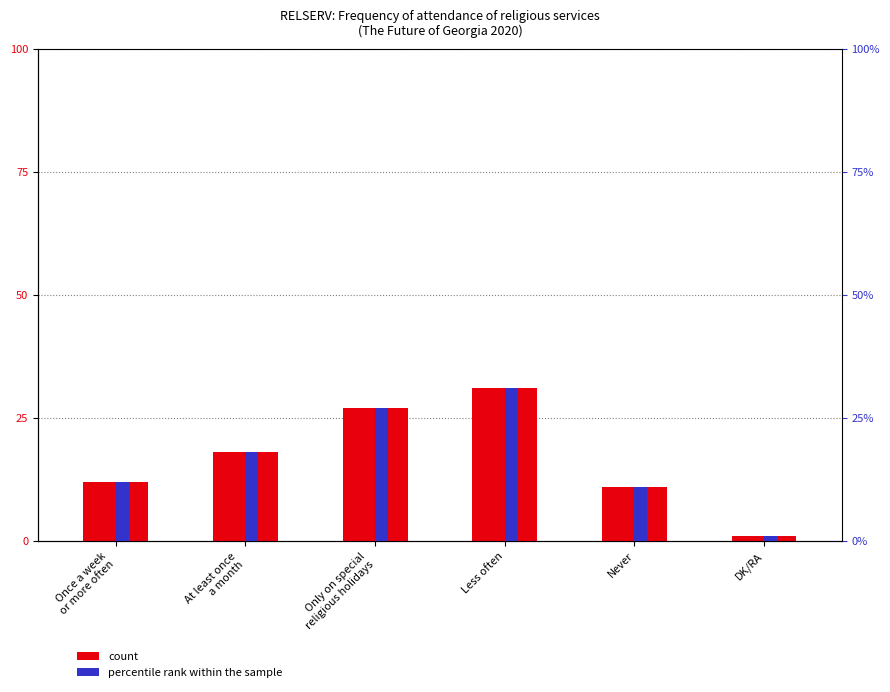

Reading left to right, extract all data points from this chart.

Frequency (%): 12	18	27	31	11	1
percentile rank within the sample: 12	18	27	31	11	1